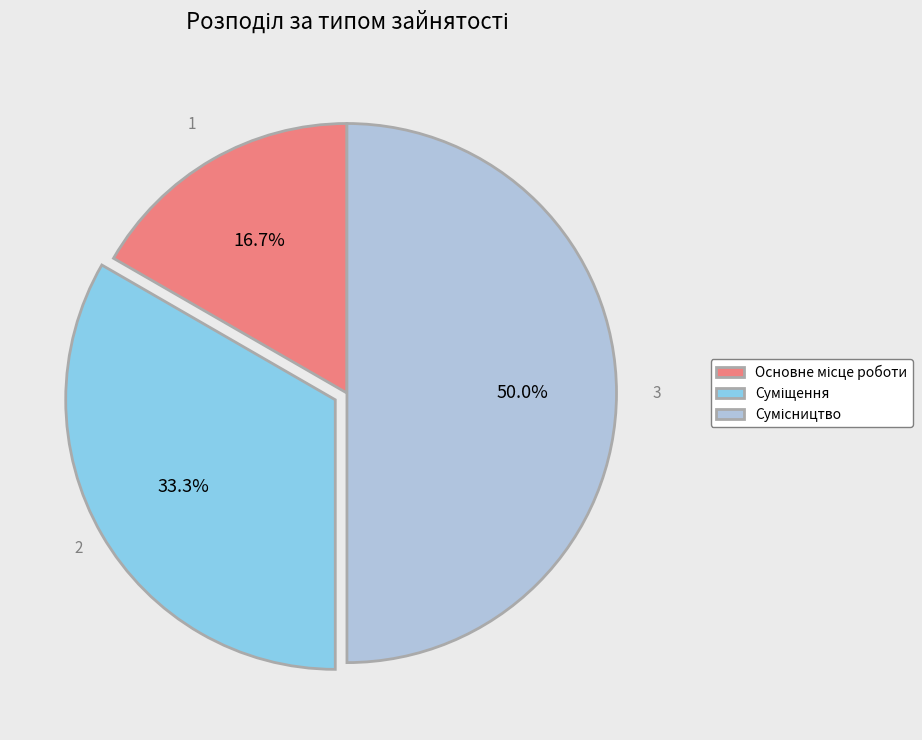

How many slices are in this pie chart?

3